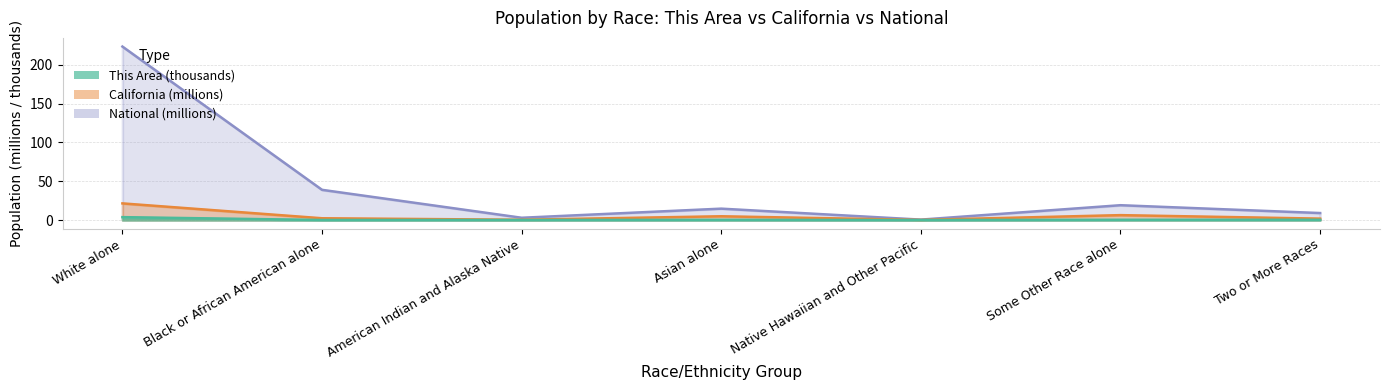

Rank the series at Two or More Races from lowest to highest value.

This Area, California, National